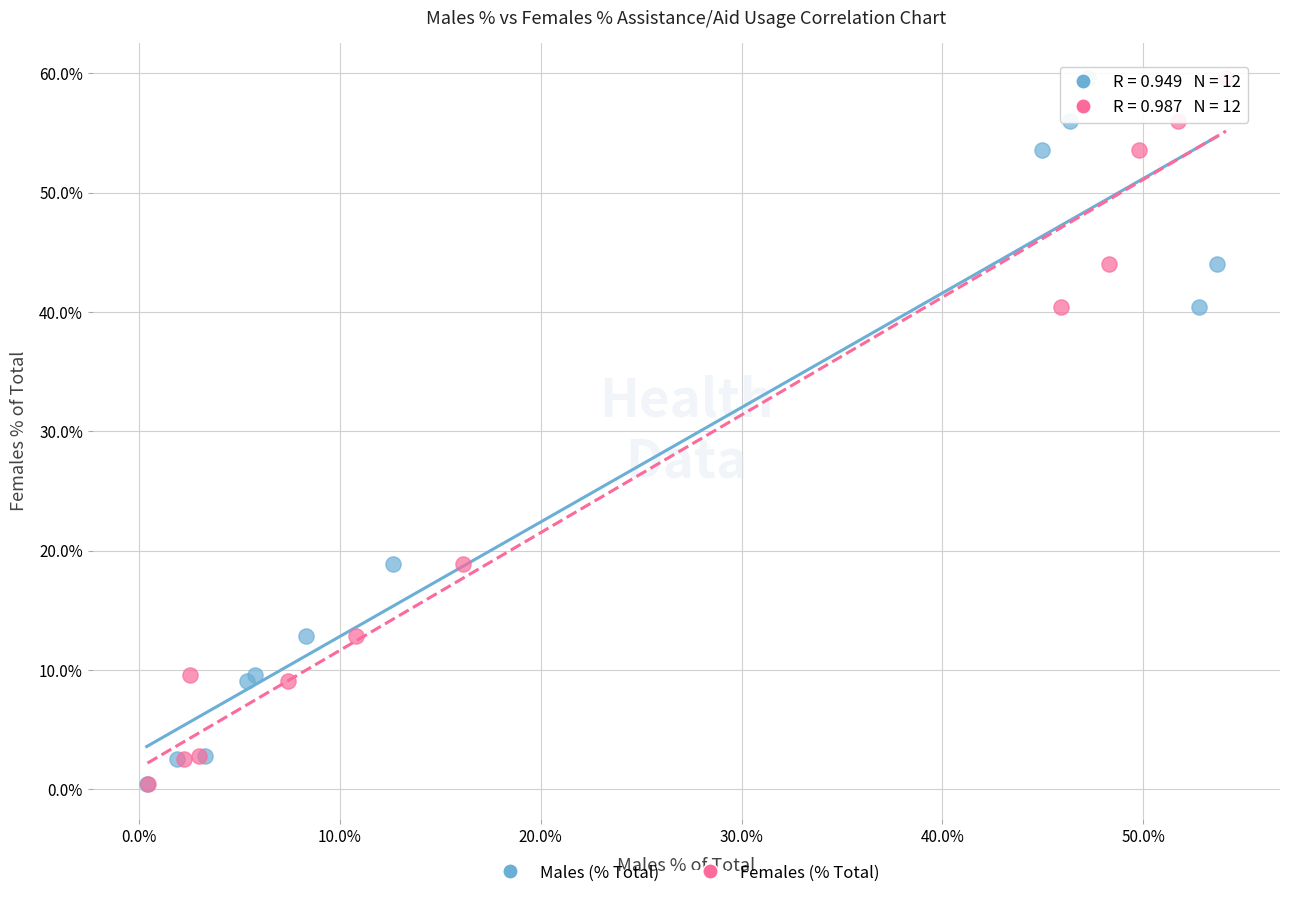

What are all the series names shown in the legend?

Males (% Total), Females (% Total)